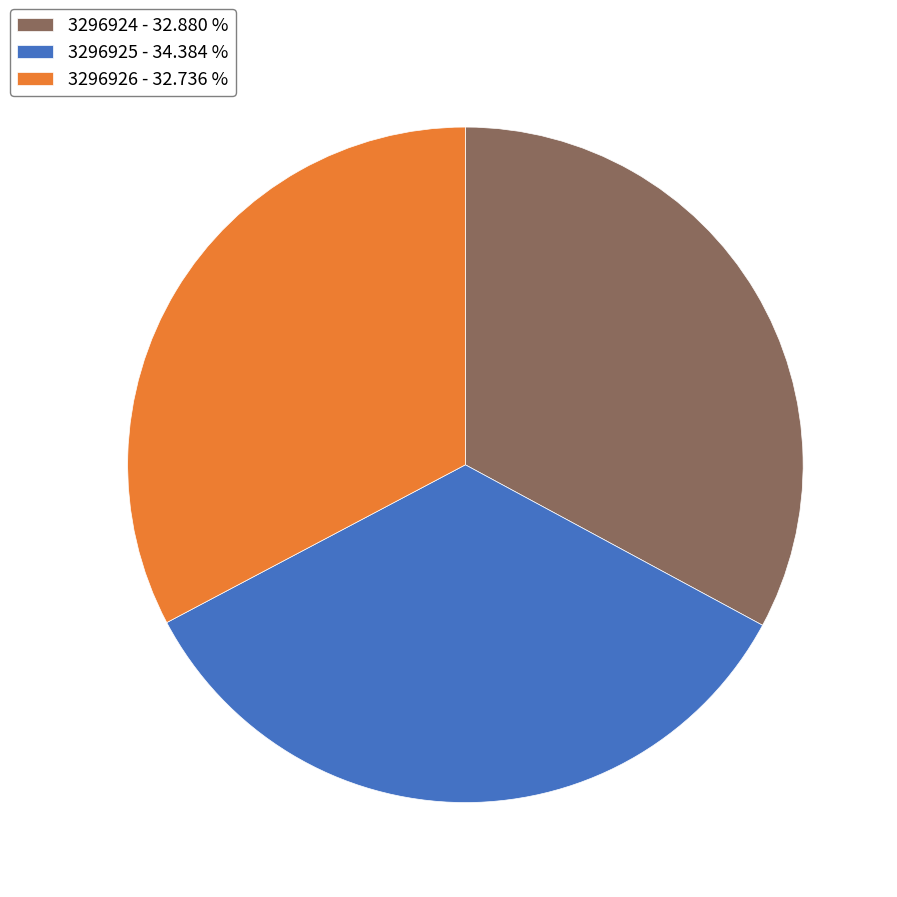

Does any single category account for the majority?

No